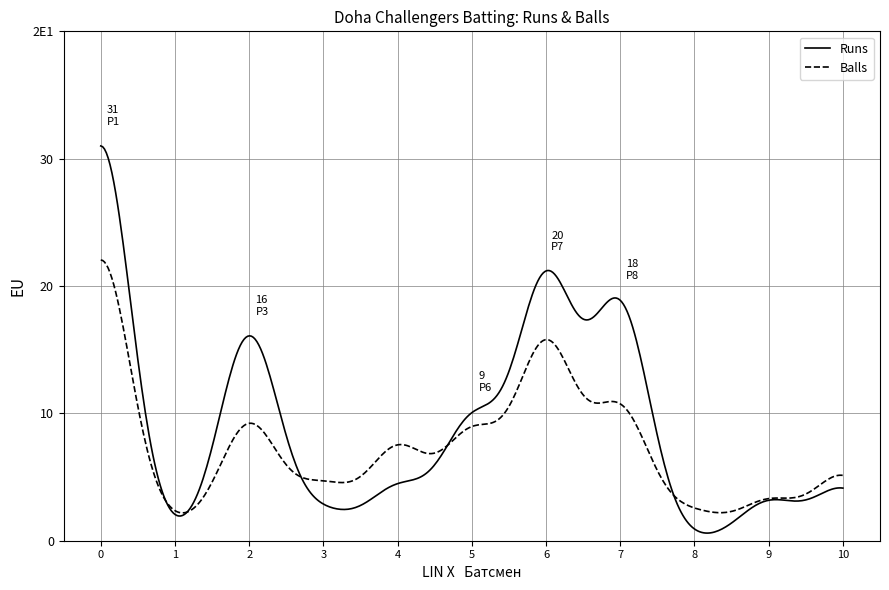

Reading left to right, extract all data points from this chart.

Runs: 31	0	16	2	4	9	20	18	0	3	4
Balls: 22	1	9	4	7	8	15	10	2	3	5